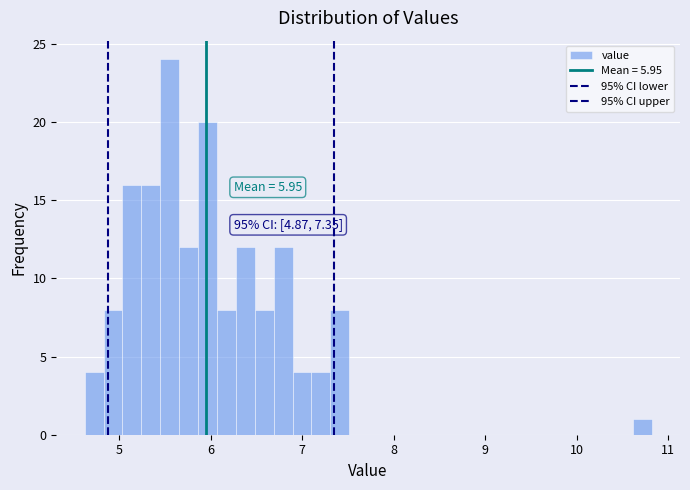

Read against the x-axis, roughly where is the centre of the tallest bar?

5.6